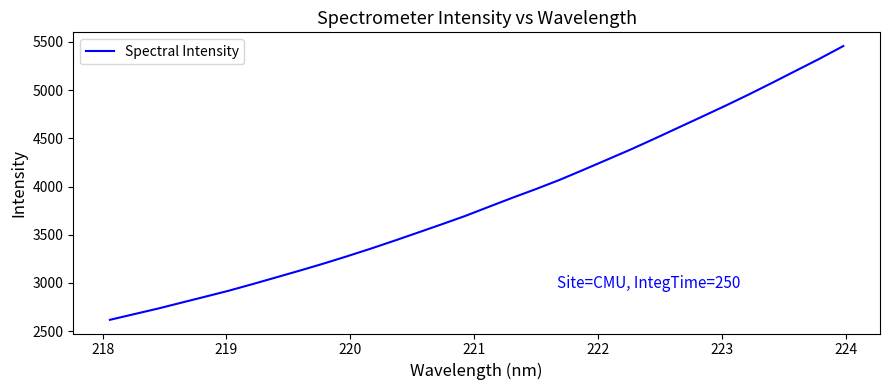

What is the smallest value displayed?

2617.8